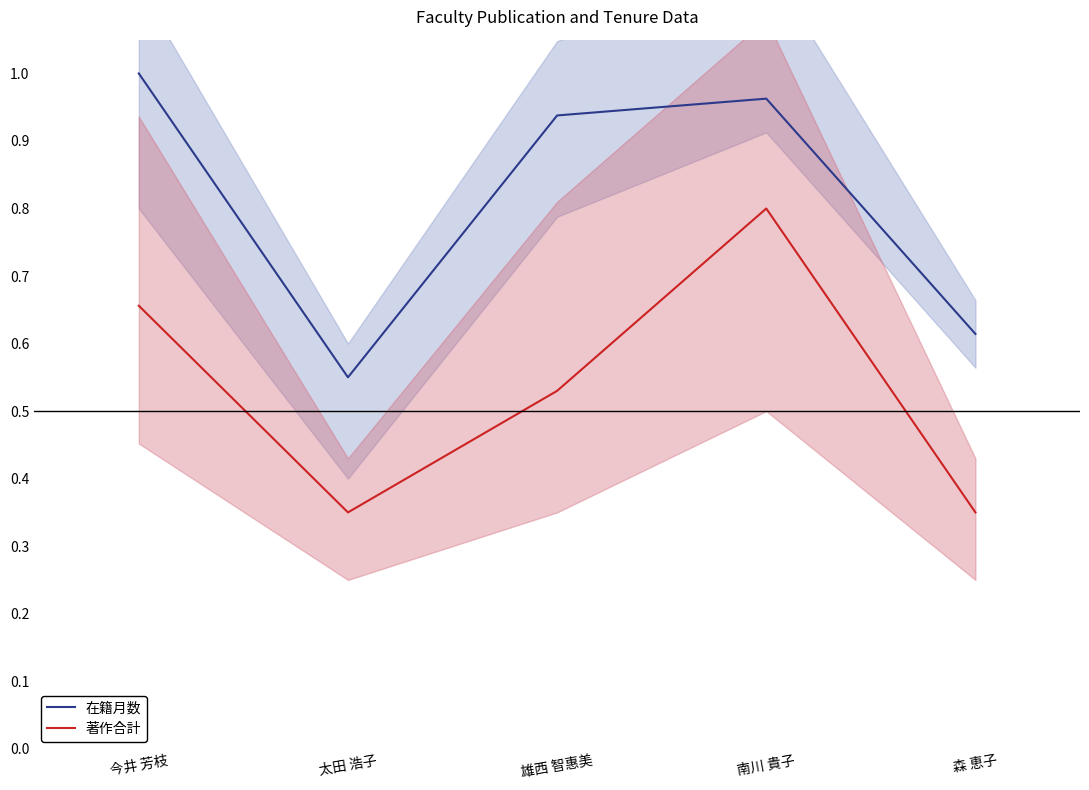

How many lines are shown in the chart?

2